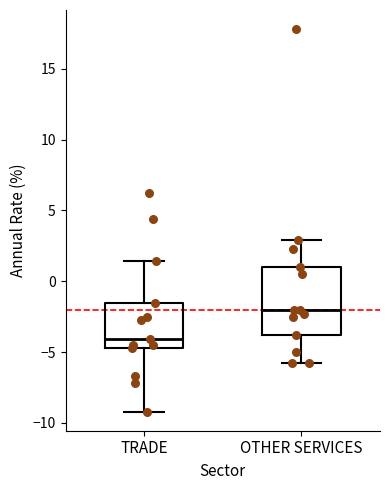

Where does the median line of the box for TRADE sit on the y-axis? The values are not printed on the chart, so give them approximately, as read against the axis.

-4.0